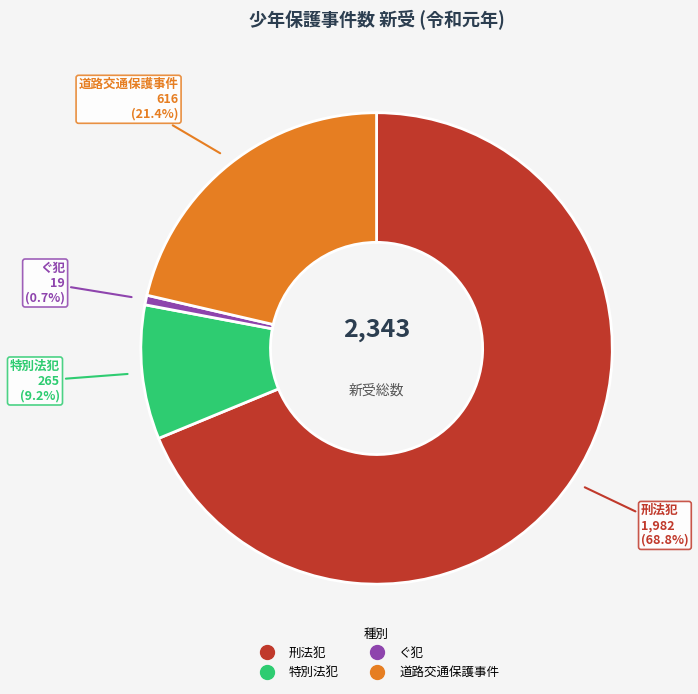

Which category has the smallest portion of the pie?

ぐ犯